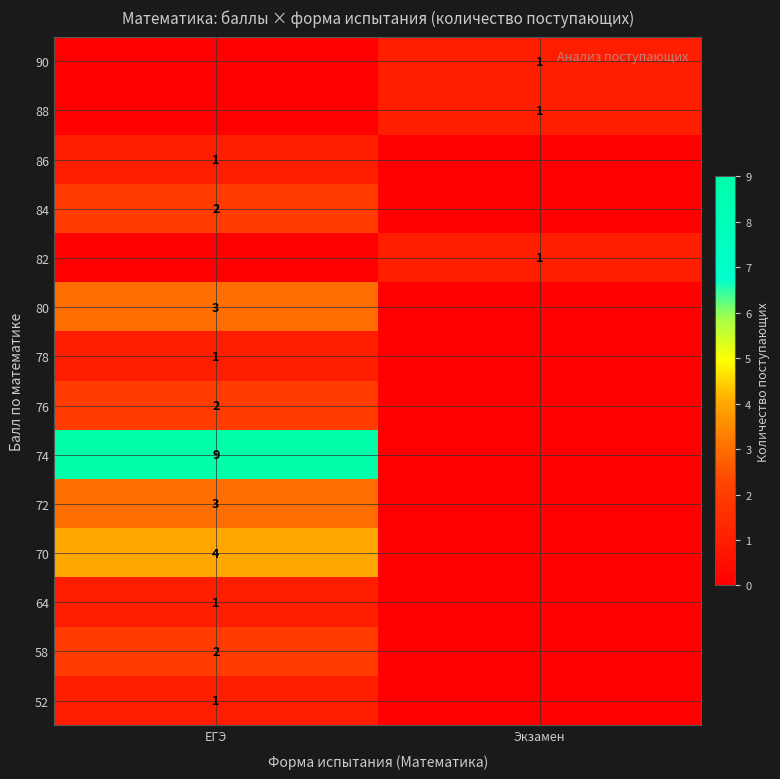

How many series are shown in this chart?

14